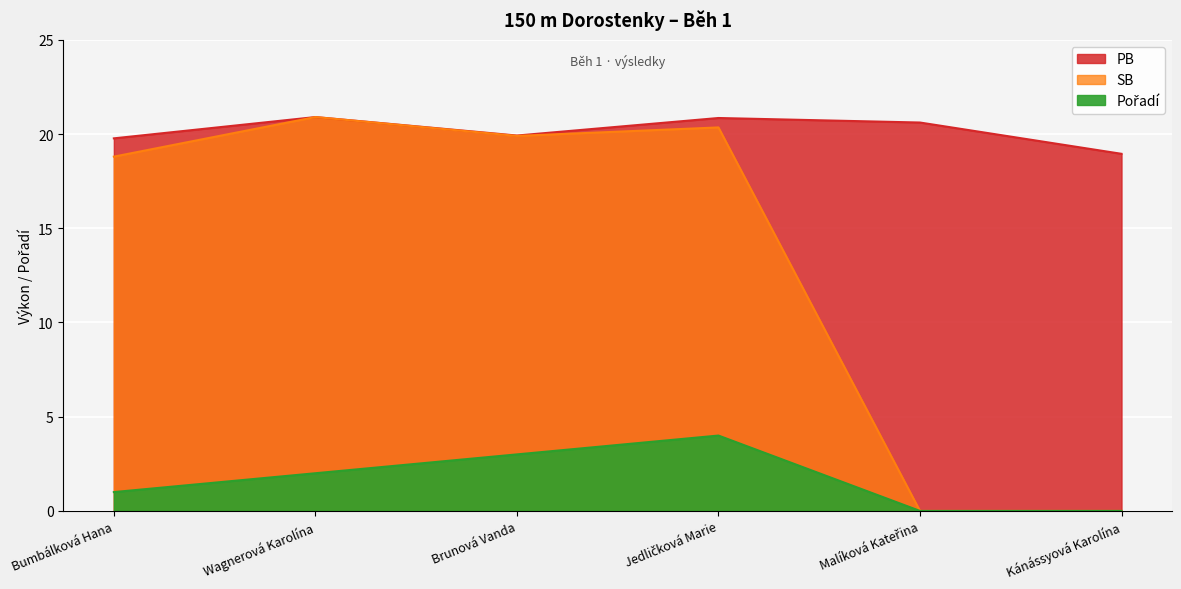

Is it true that SB equals 8.0 at Malíková Kateřina?

False